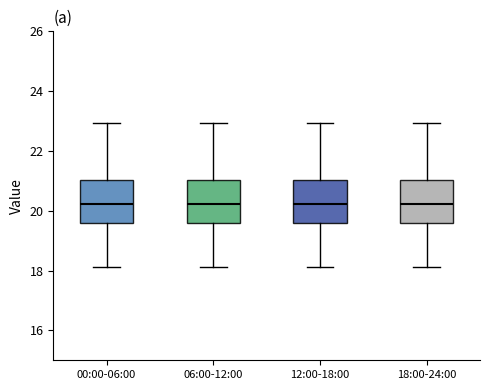

Reading left to right, read every box against the y-axis: the position of its median line, the range the box covers, and the ends of its whiskers. The values are not printed on the chart, so give them approximately, as read against the axis.

00:00-06:00: median 20.2, box 19.6 to 21.0, whiskers 18.2 to 23.0
06:00-12:00: median 20.2, box 19.6 to 21.0, whiskers 18.2 to 23.0
12:00-18:00: median 20.2, box 19.6 to 21.0, whiskers 18.2 to 23.0
18:00-24:00: median 20.2, box 19.6 to 21.0, whiskers 18.2 to 23.0